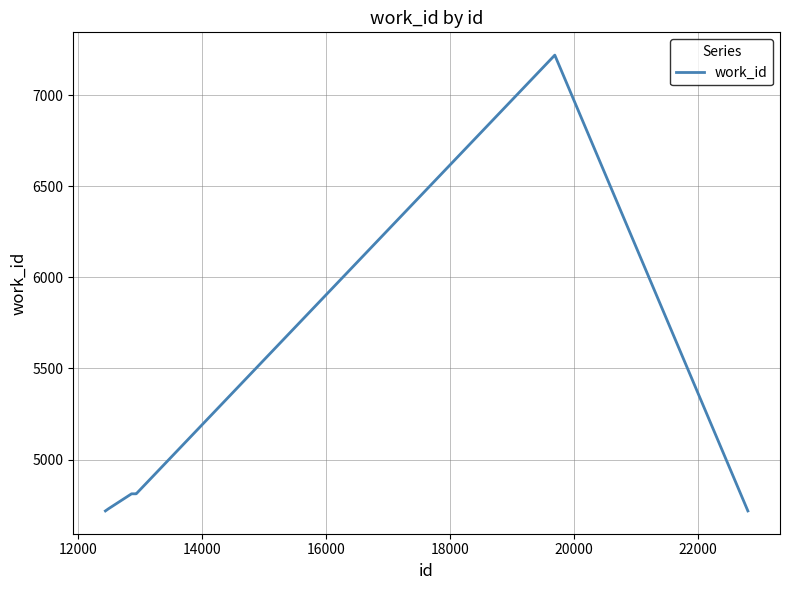

Is this an area chart (filled region under the line)?

No